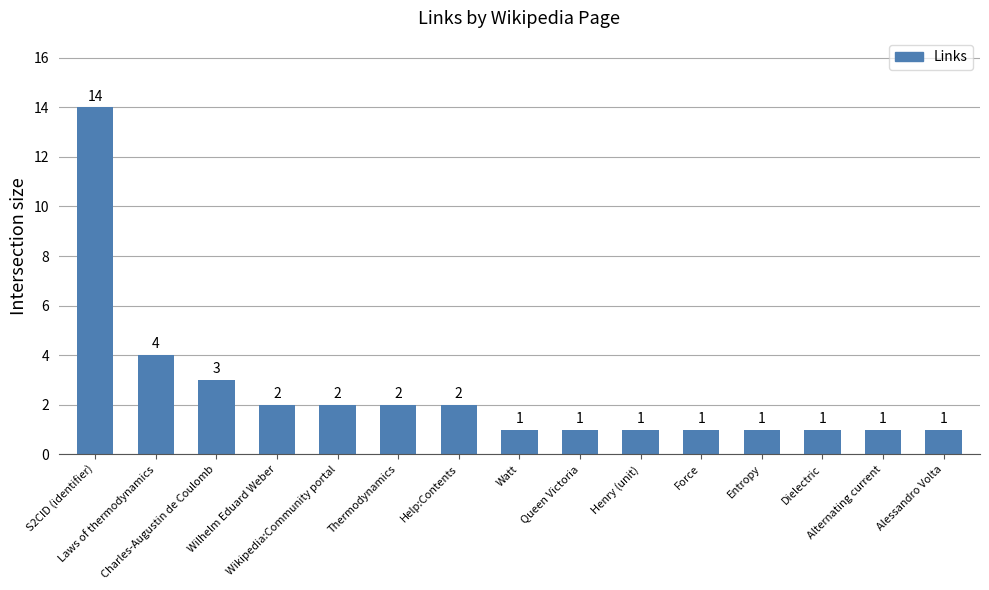

What is the difference between the second highest and second lowest values?

3